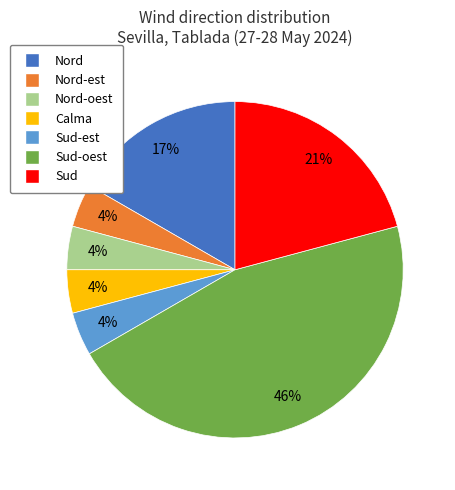

Does any single category account for the majority?

No